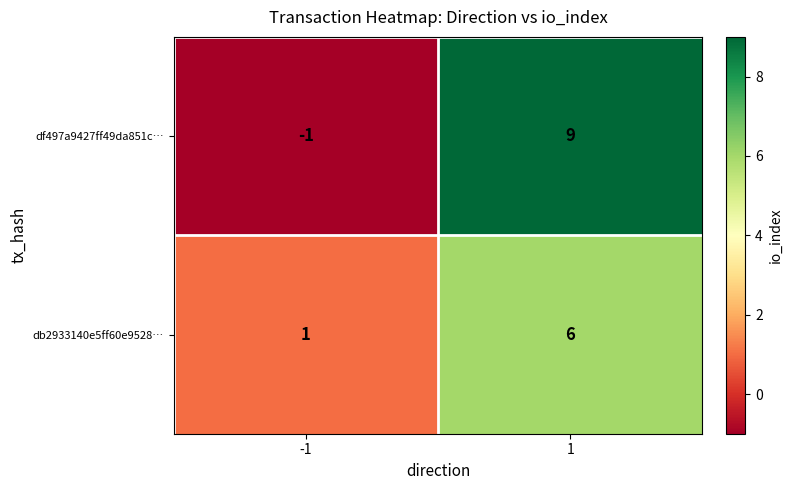

The value of db2933140e5ff60e9528… at 1 is 8. True or false?

False